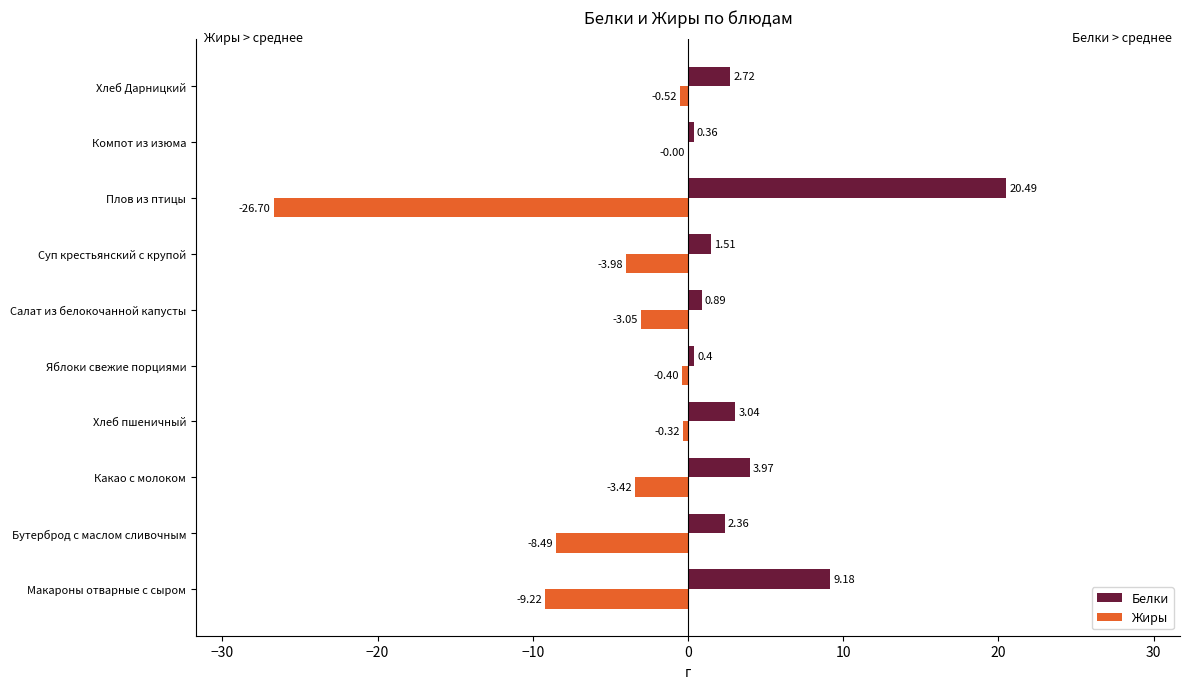

What is the sum of all Жиры values?

-56.1